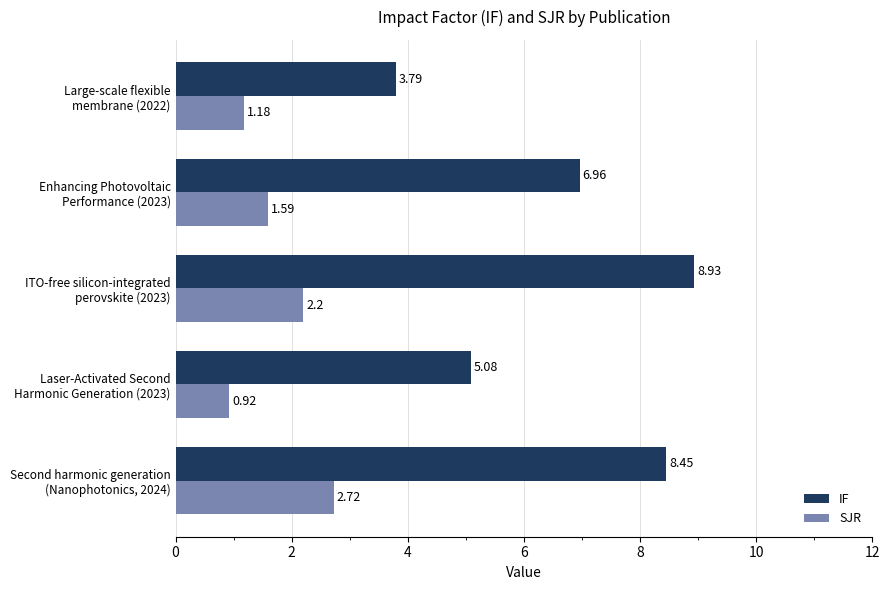

What is the difference between the second highest and minimum values in the IF series?

4.7